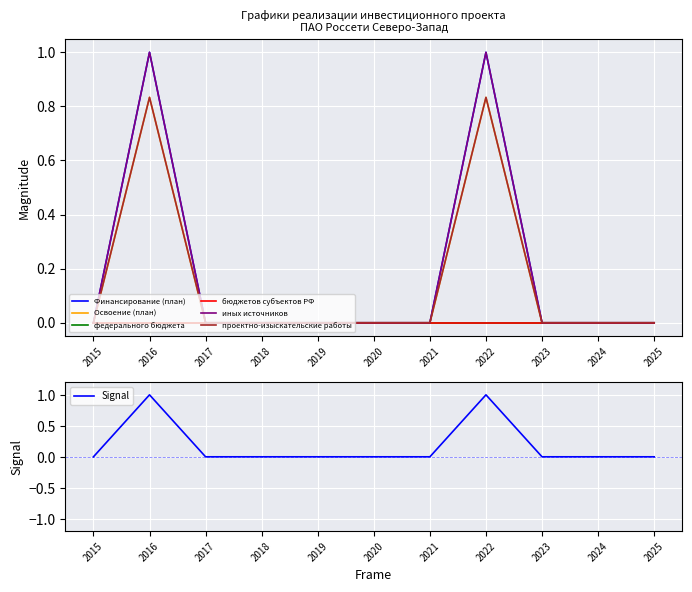

What is the average value of the Освоение (план) series?

0.2